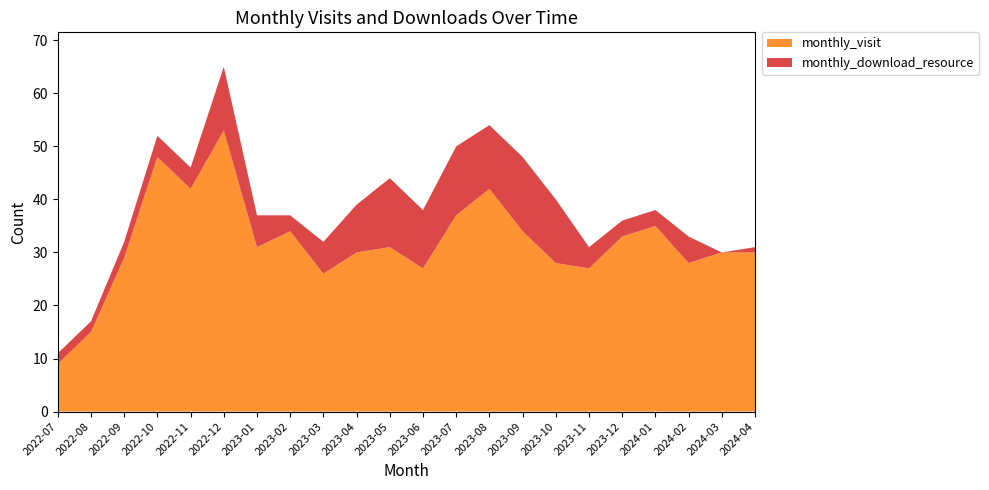

Reading left to right, what are all the values shown in this chart?

monthly_visit: 2022-07=9	2022-08=15	2022-09=29	2022-10=48	2022-11=42	2022-12=53	2023-01=31	2023-02=34	2023-03=26	2023-04=30	2023-05=31	2023-06=27	2023-07=37	2023-08=42	2023-09=34	2023-10=28	2023-11=27	2023-12=33	2024-01=35	2024-02=28	2024-03=30	2024-04=30
monthly_download_resource: 2022-07=2	2022-08=2	2022-09=3	2022-10=4	2022-11=4	2022-12=12	2023-01=6	2023-02=3	2023-03=6	2023-04=9	2023-05=13	2023-06=11	2023-07=13	2023-08=12	2023-09=14	2023-10=12	2023-11=4	2023-12=3	2024-01=3	2024-02=5	2024-03=0	2024-04=1